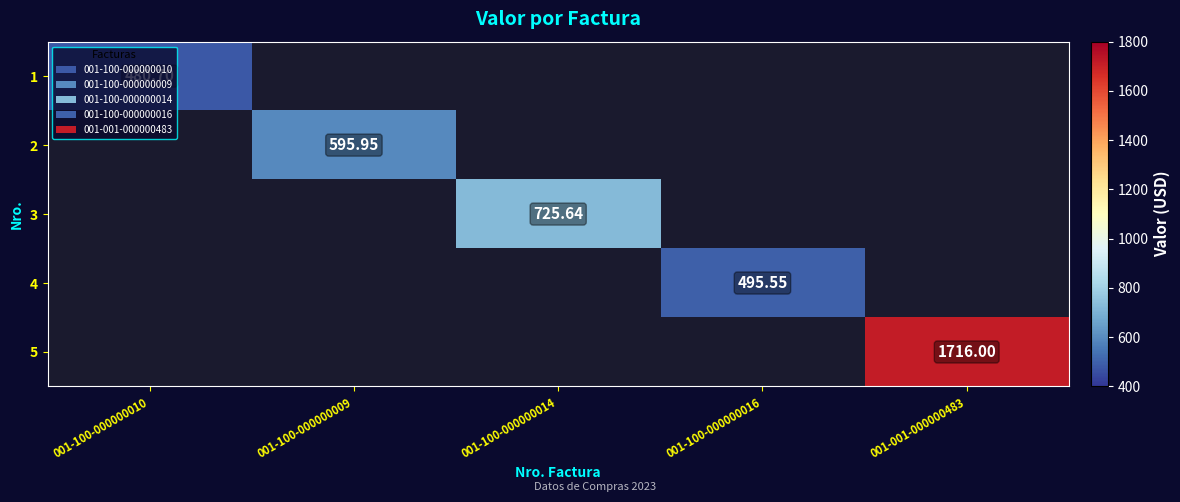

At which label is 1 closest to 480?

001-100-000000010